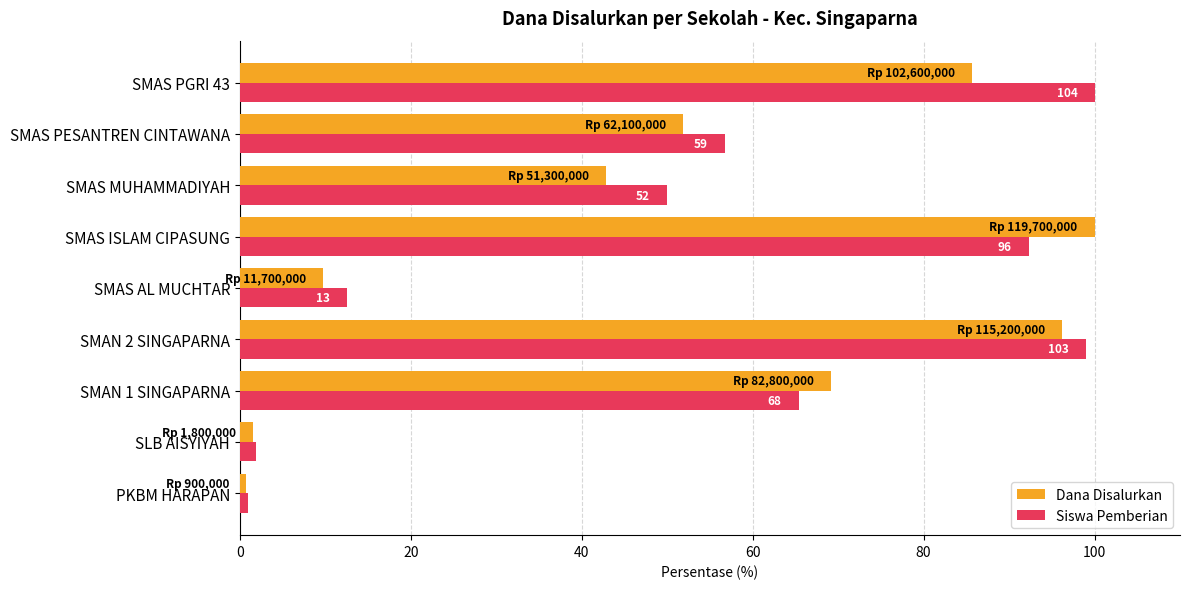

Reading right to left, what are all the values shown in this chart?

Dana Disalurkan: 85.7	51.9	42.9	100.0	9.8	96.2	69.2	1.5	0.8
Siswa Pemberian: 100.0	56.7	50.0	92.3	12.5	99.0	65.4	1.9	1.0